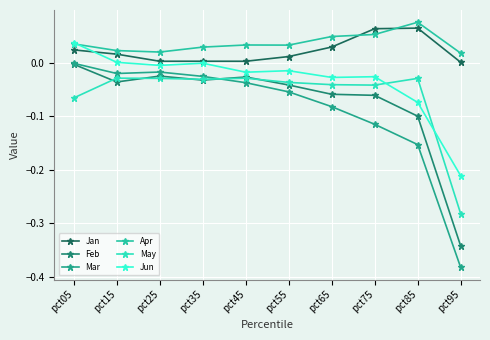

At how many categories does at least one series exceed 0?

10